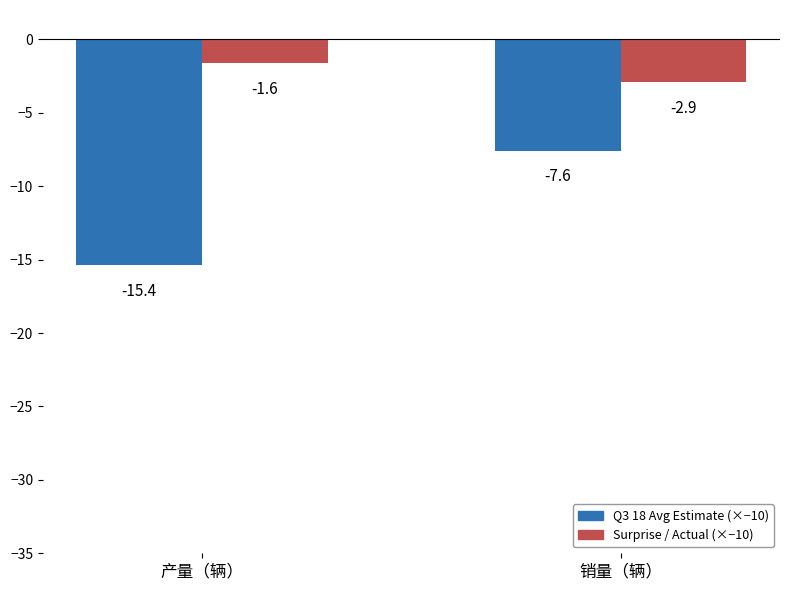

What is the difference between the highest and lowest values at 销量（辆）?

4.7